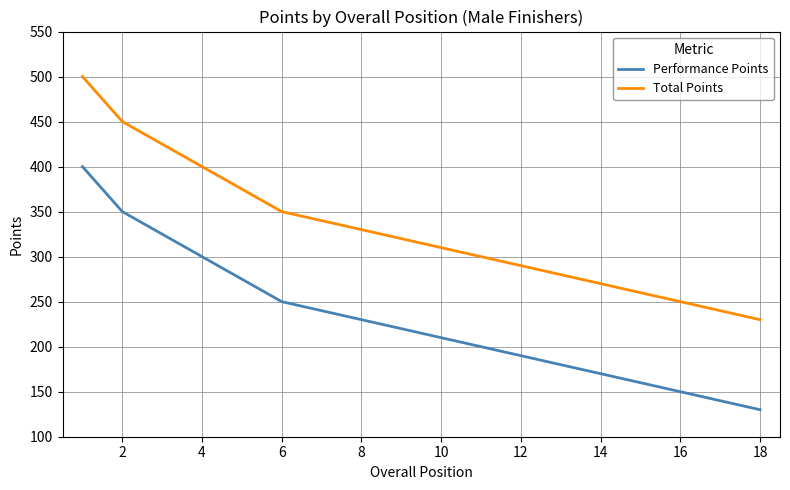

What is the highest value of the Performance Points series?

400